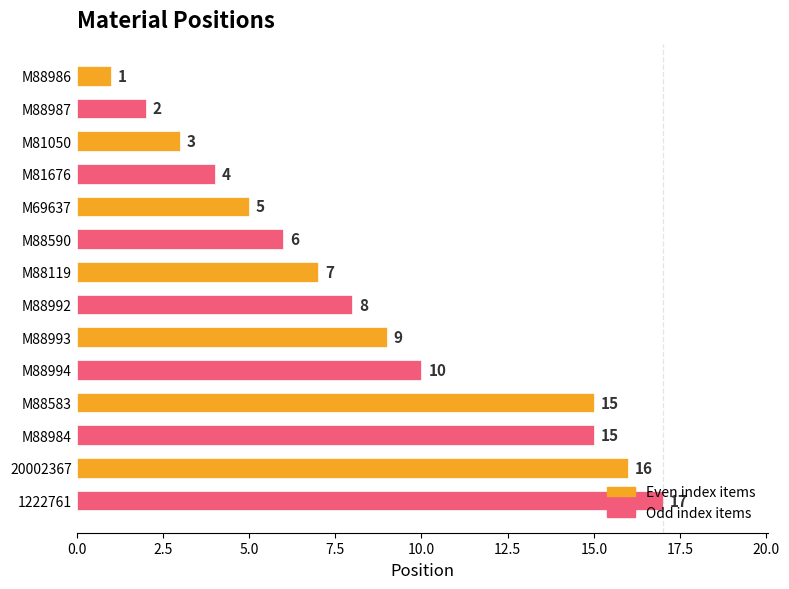

What is the label of the 4th bar from the bottom?

M88583